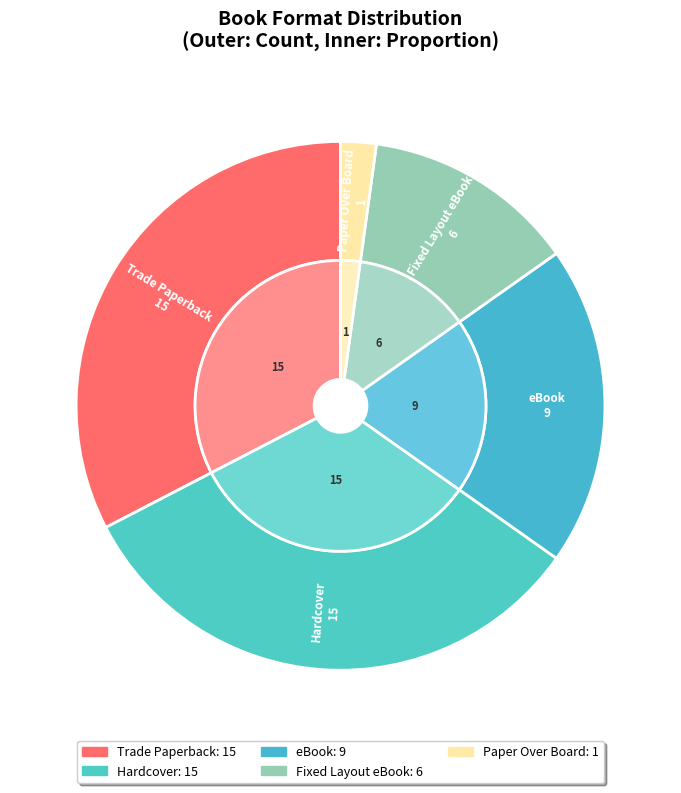

What percentage is the eBook slice, to the nearest percent?

20%